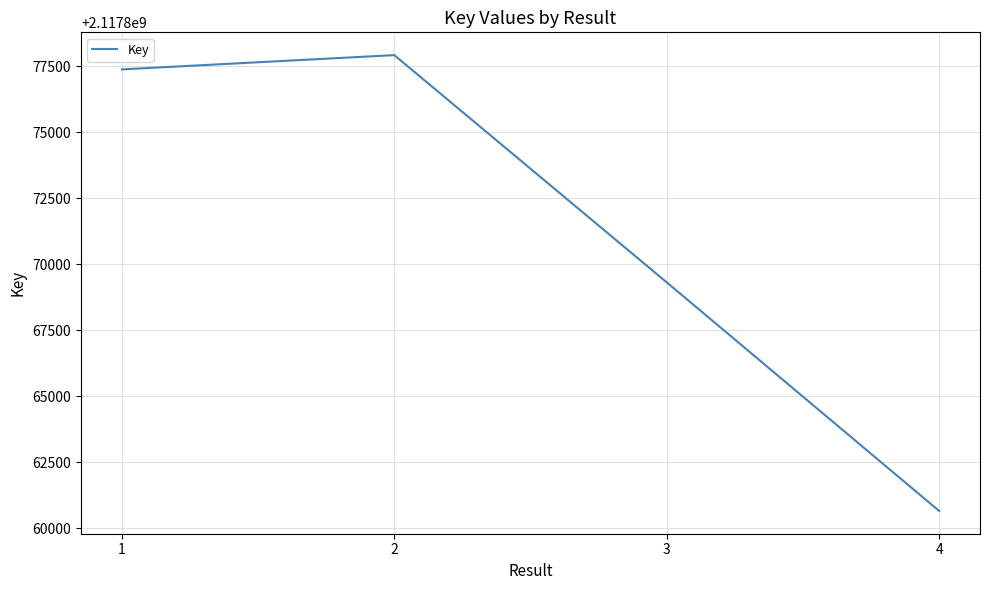

What is the smallest value displayed?

2117860652